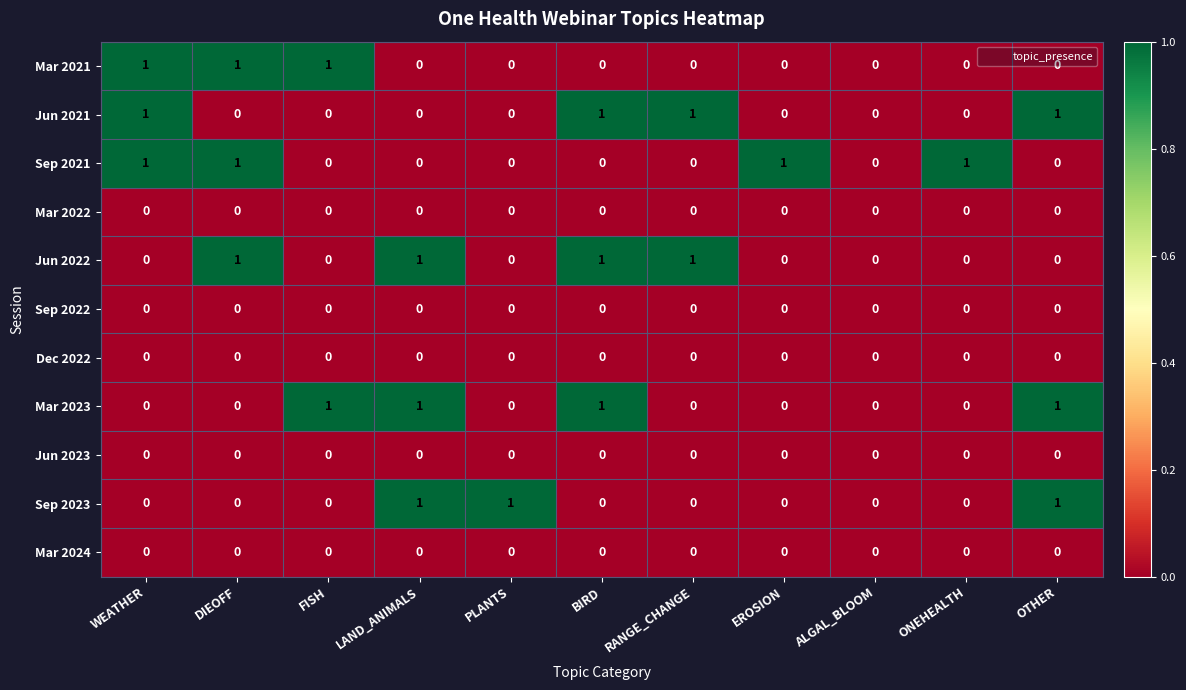

Is the value of Mar 2023 at FISH greater than the value of Mar 2024 at FISH?

Yes